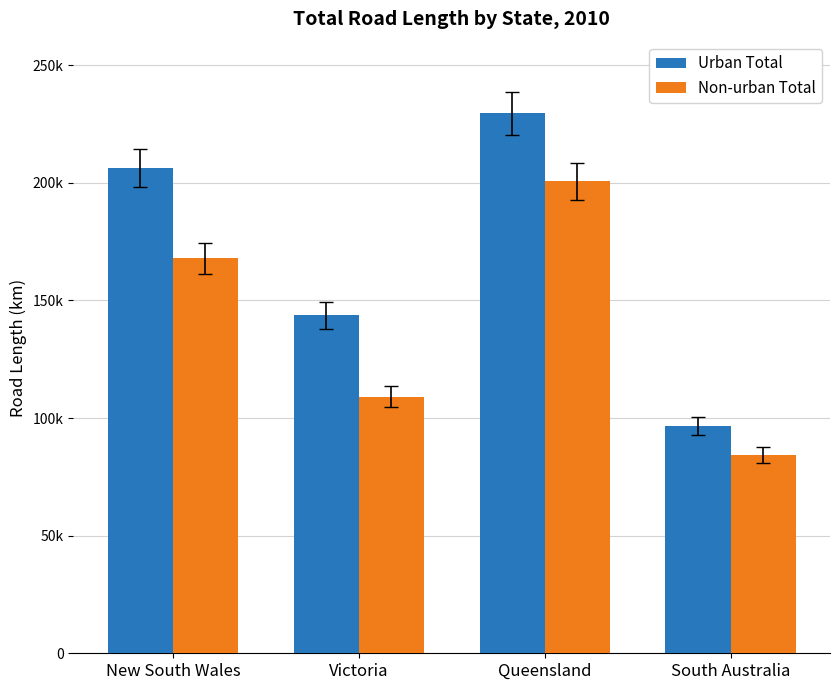

Does the chart contain any negative values?

No